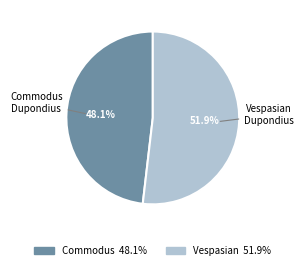

Does any single category account for the majority?

Yes